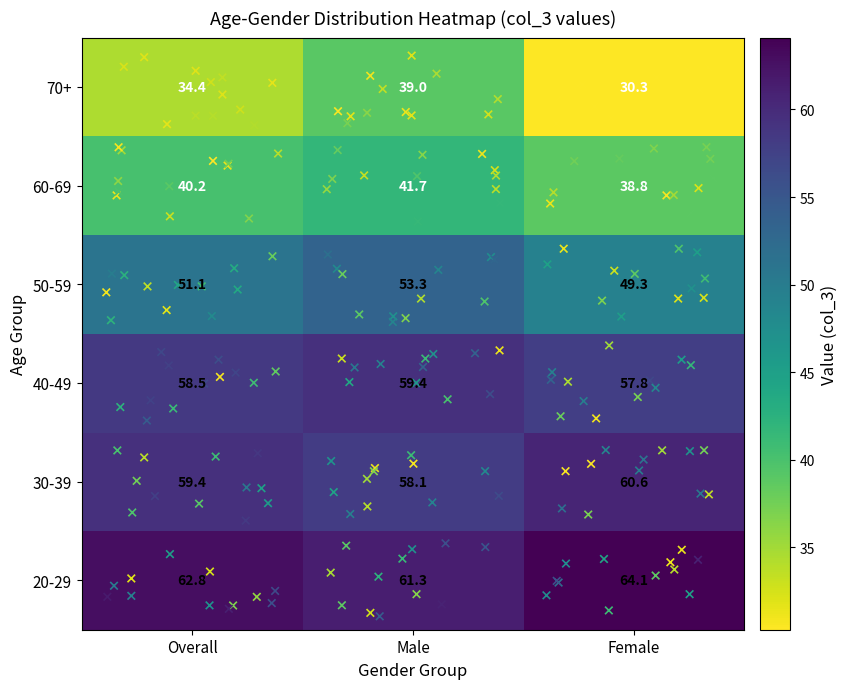

What is the sum of all 50-59 values?

153.7